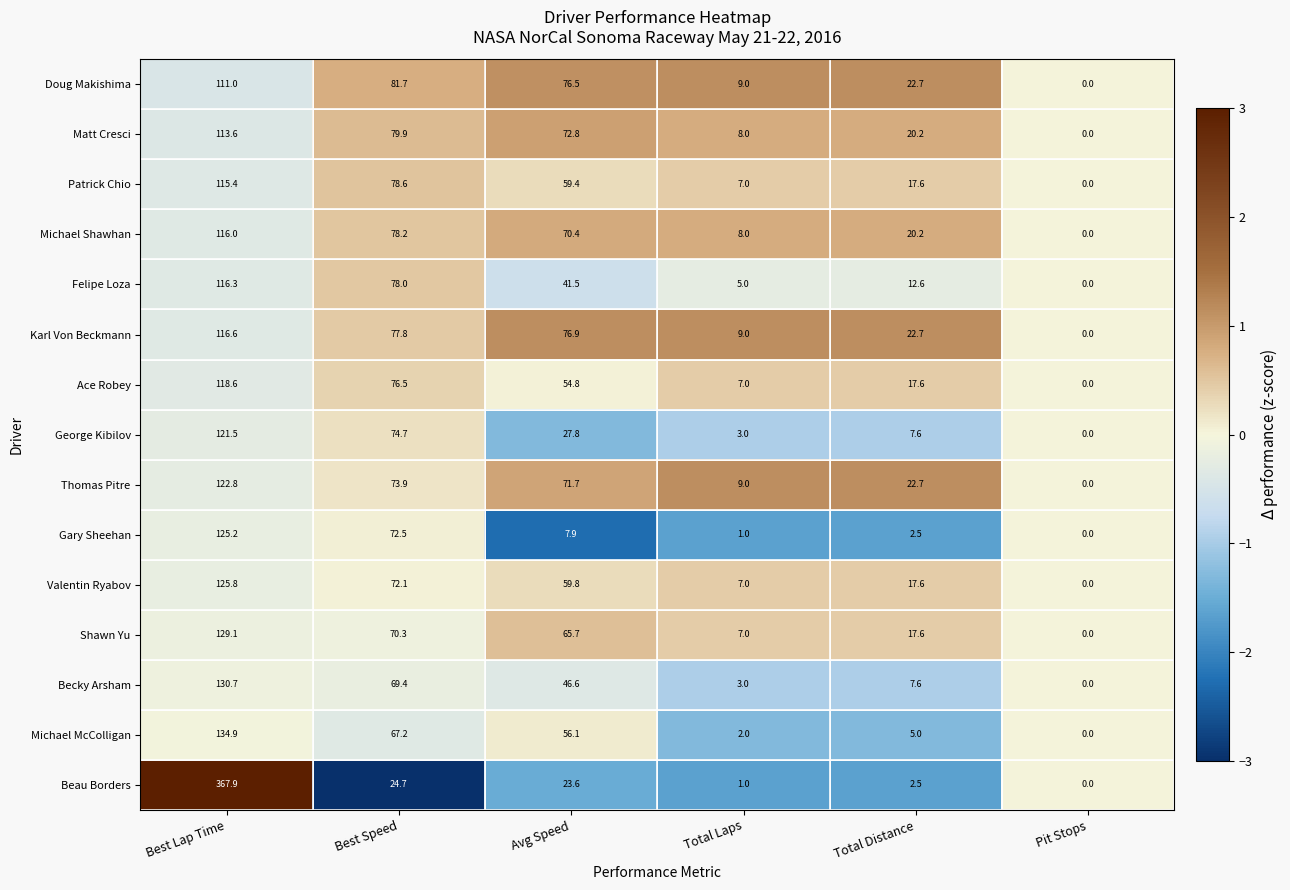

What is the sum of all Felipe Loza values?

253.4